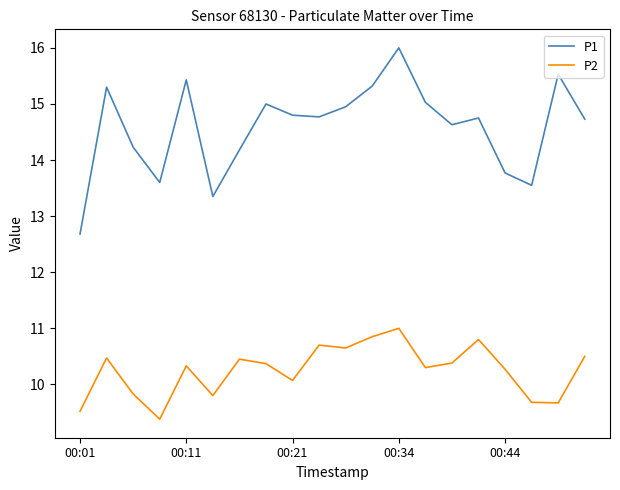

Does the chart display data point markers on the line(s)?

No